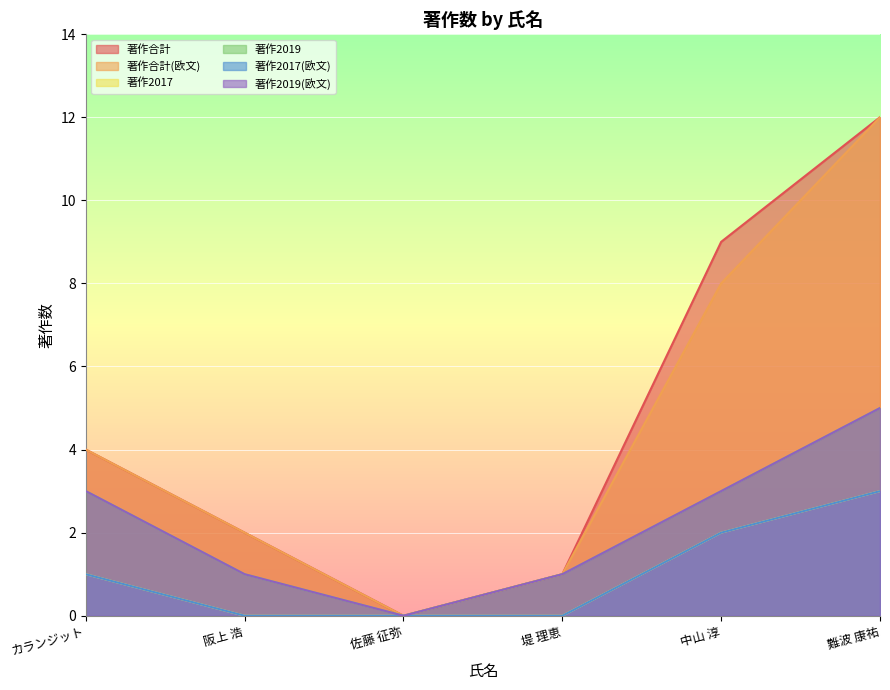

At which label does 著作2017(欧文) reach its peak?

難波 康祐